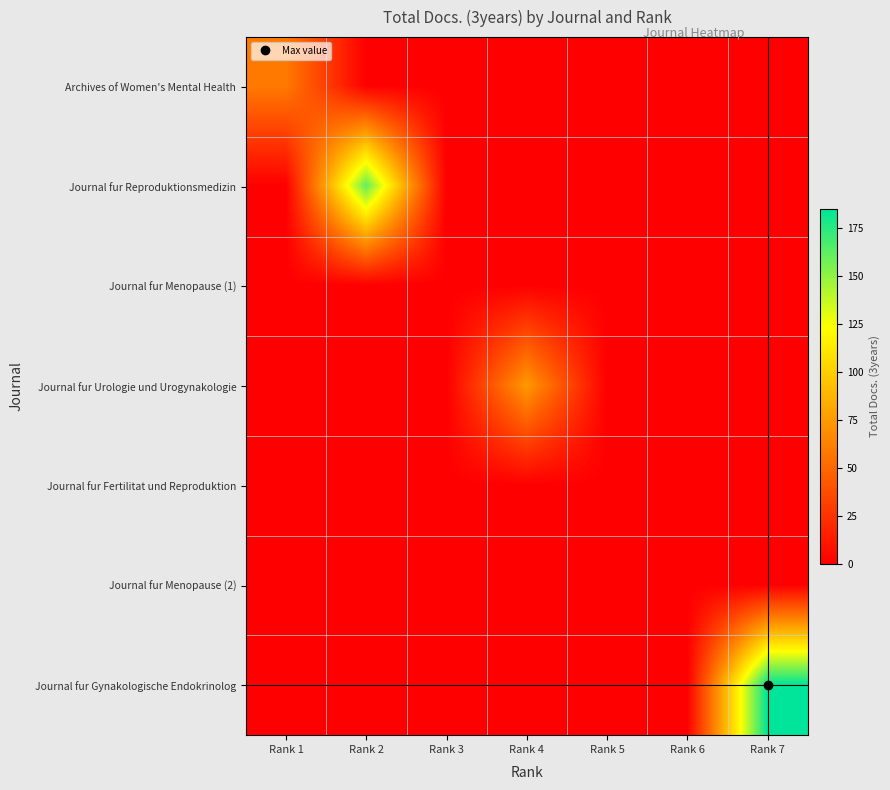

At which category does the chart reach its minimum across all series?

Rank 2